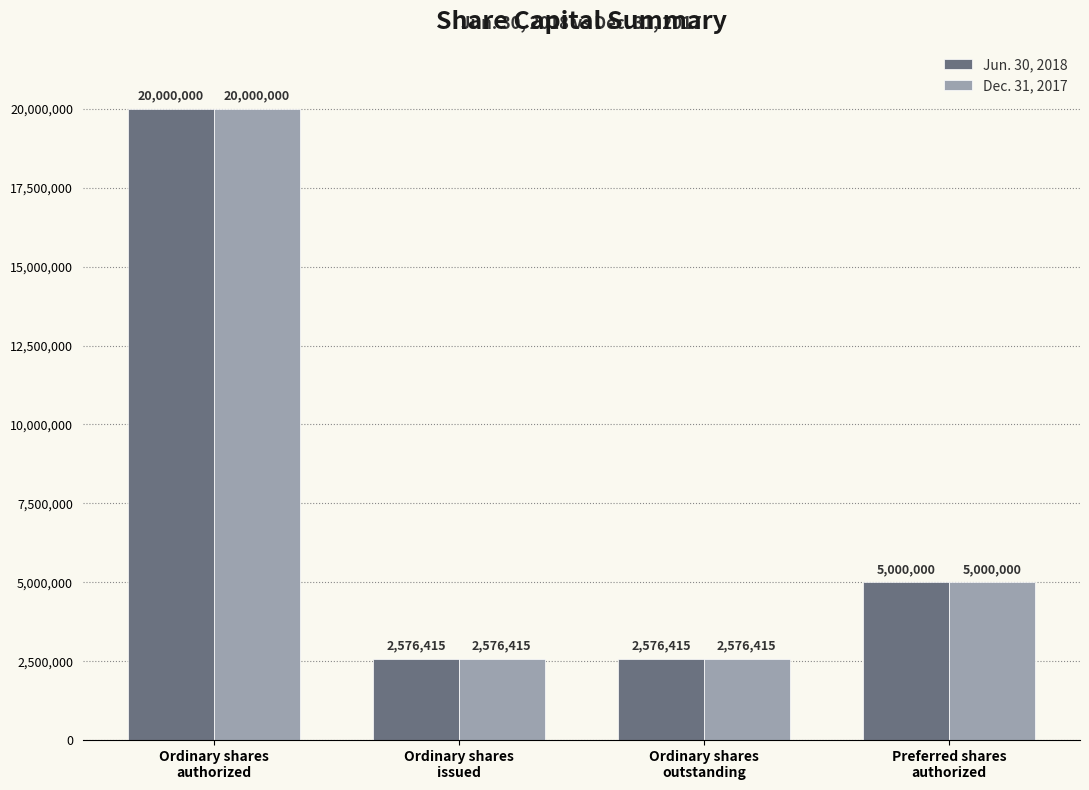

What is the value of the Dec. 31, 2017 bar at the 1st from the left?

20000000